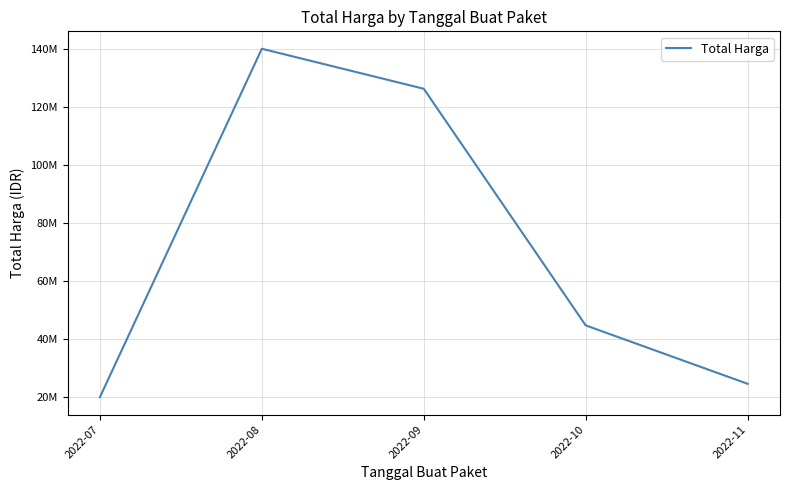

Rank the categories by value from lowest to highest.

2022-07, 2022-11, 2022-10, 2022-09, 2022-08